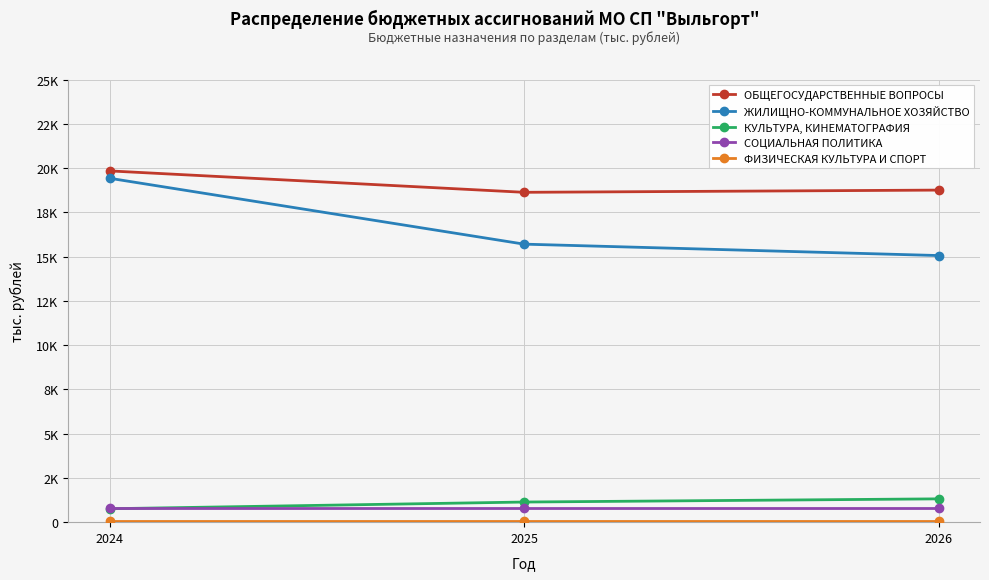

Does the chart have visible grid lines?

Yes